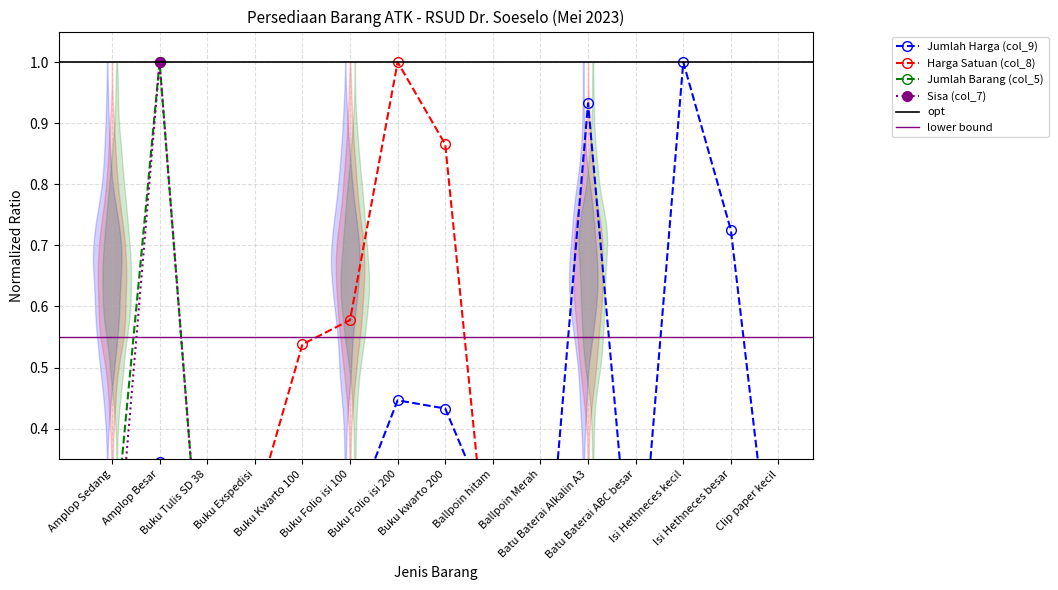

How many times do Jumlah Harga (col_9) and Sisa (col_7) cross each other?

1